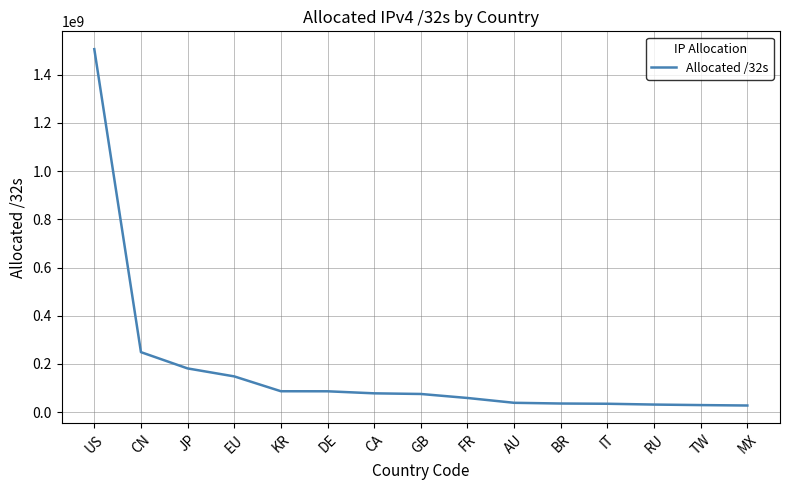

What is the greatest value displayed?

1505622272